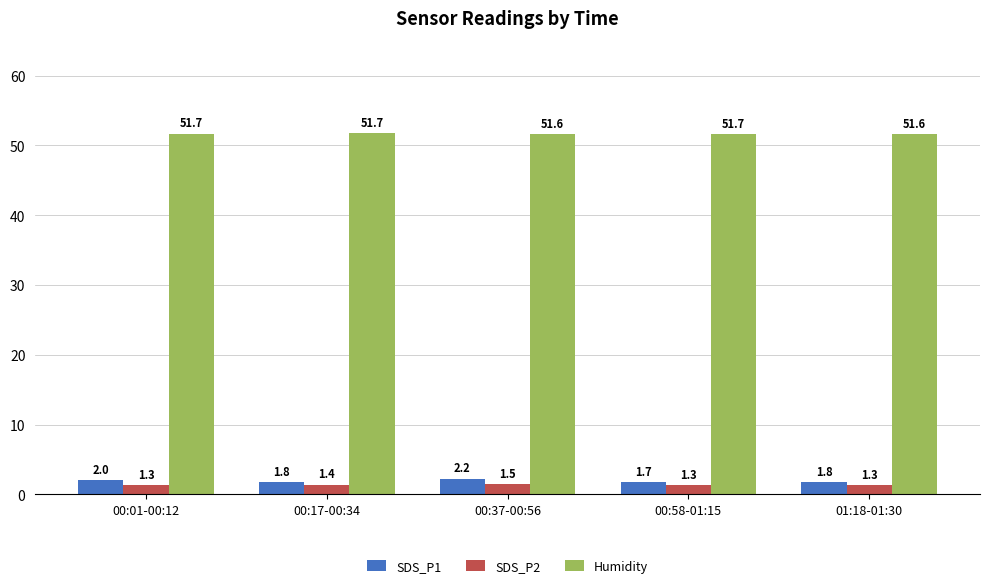

How many Humidity values are between 51 and 52?

5